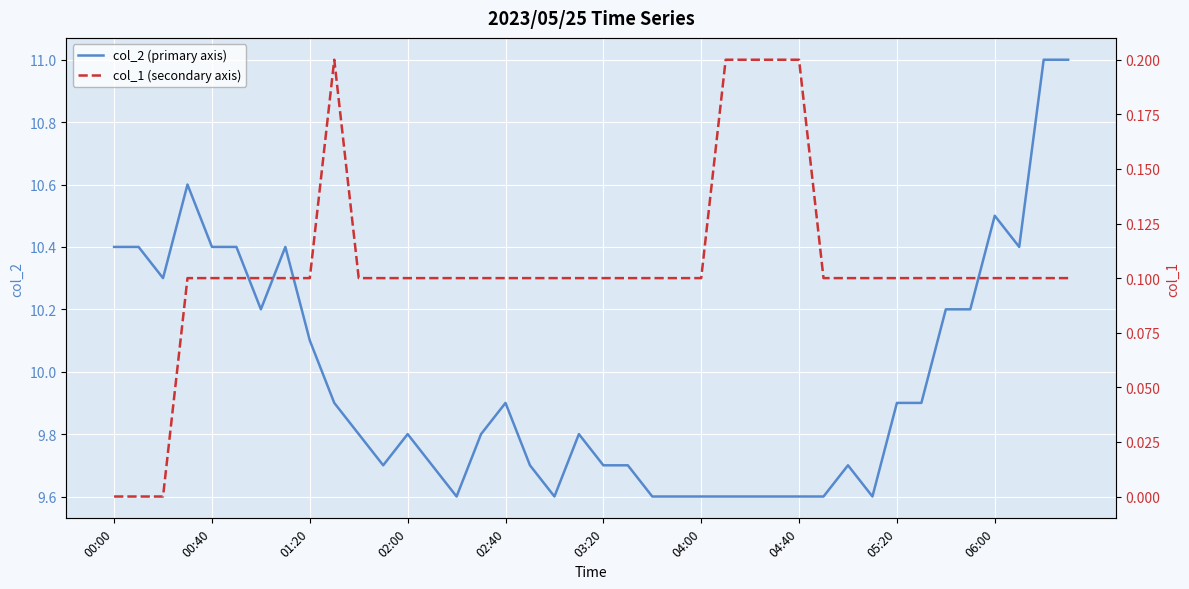

What is the highest value of the col_2 (primary axis) series?

11.0